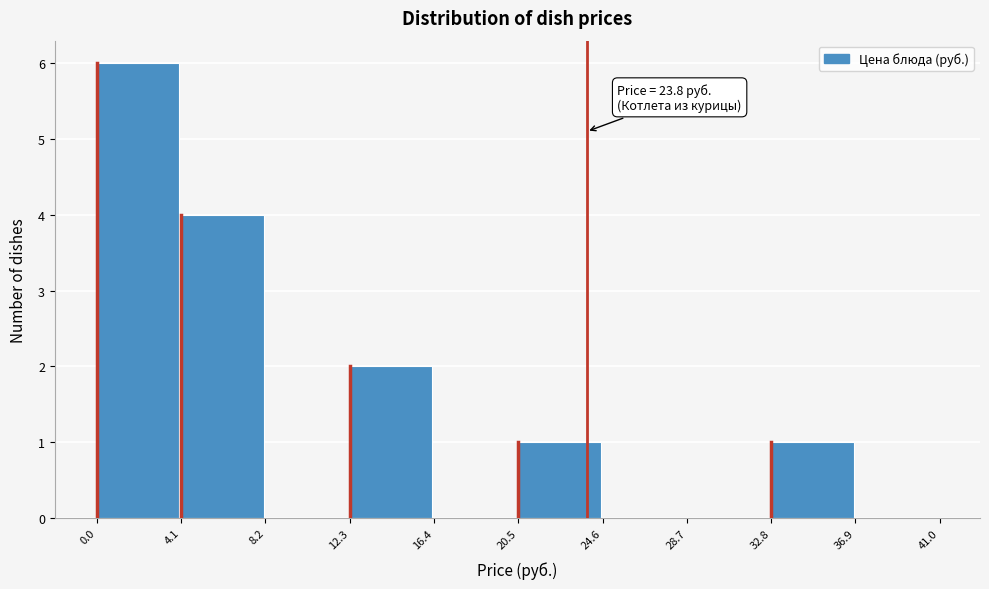

Which range on the x-axis has the tallest bar?

0.0 to 4.1